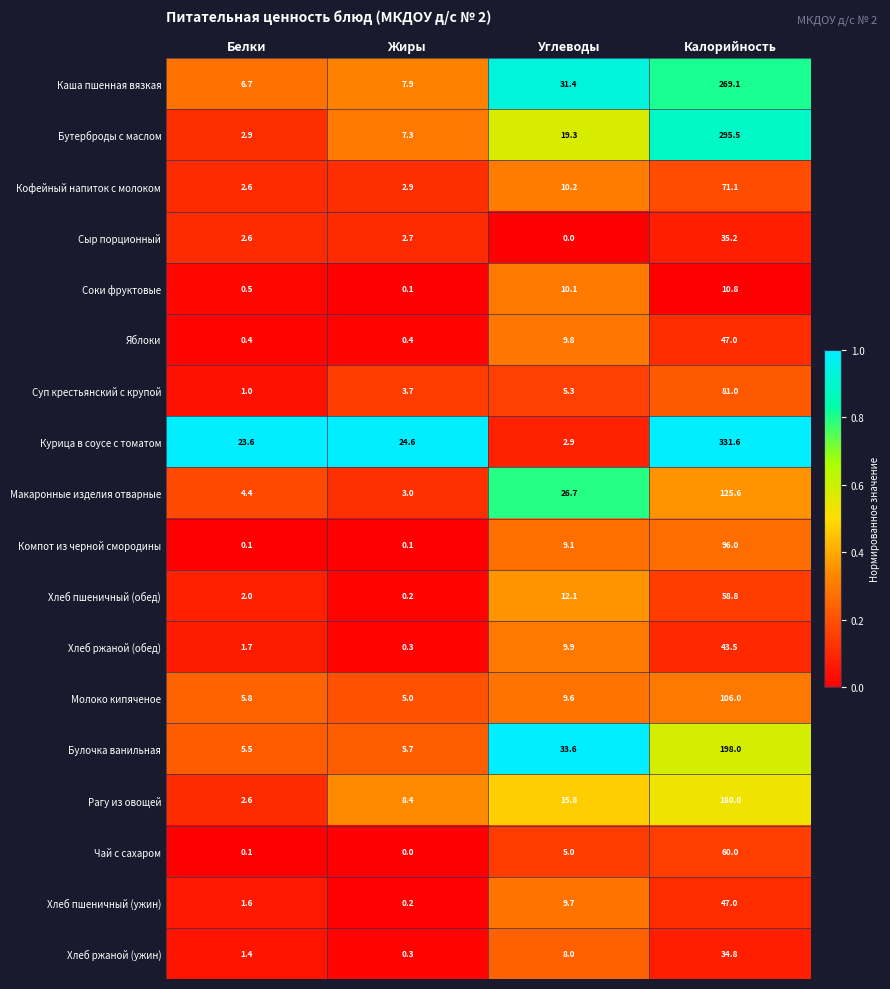

At which category is the sum across all series the highest?

Калорийность